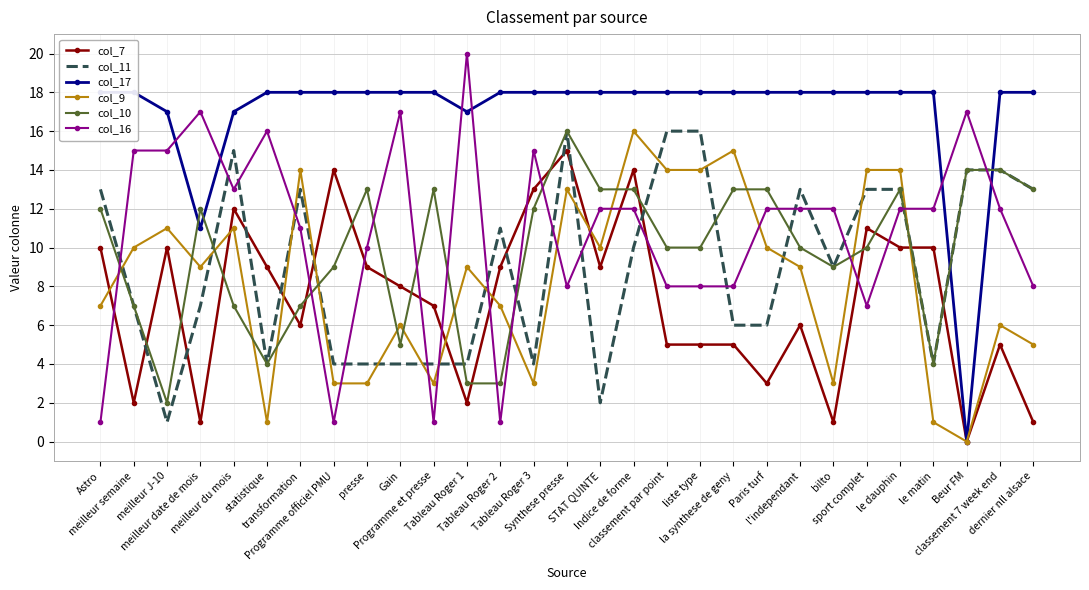

At how many categories does at least one series exceed 4?

29